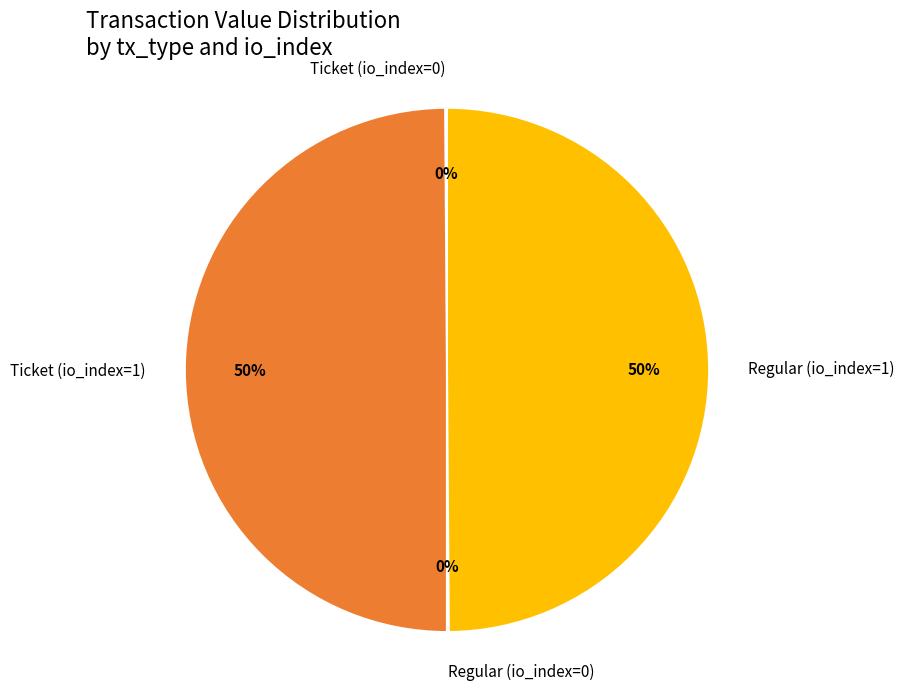

To the nearest percent, what percentage of the pie is Regular (io_index=1)?

50%